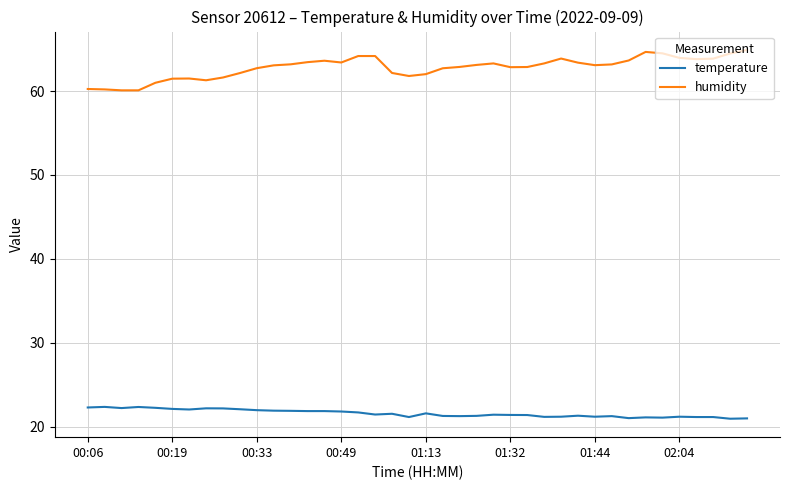

True or false: temperature and humidity cross at least once.

False